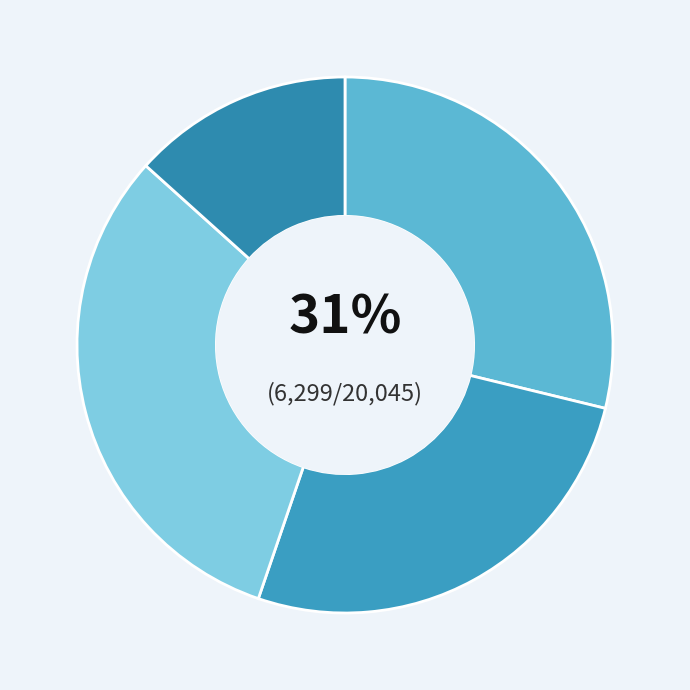

The 具志川地区 slice represents 29% of the pie. True or false?

True